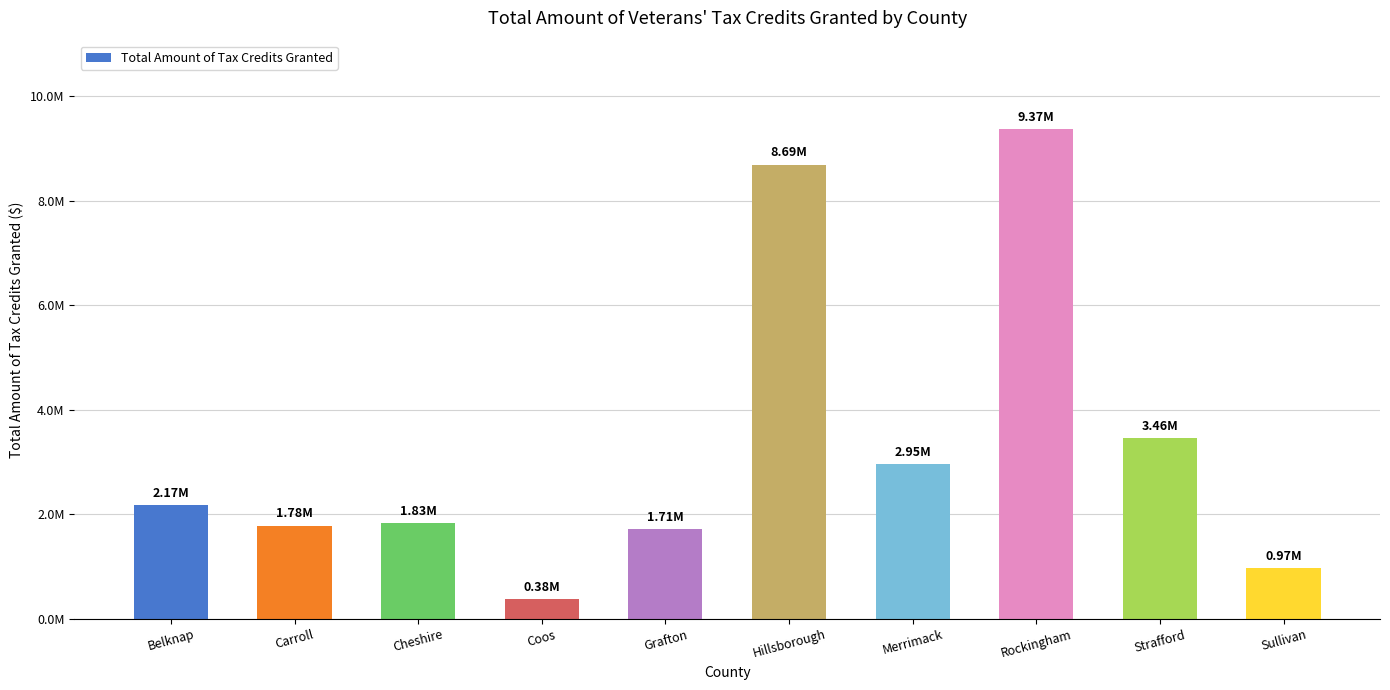

Where is the data nearest to the value 4874358?

Strafford